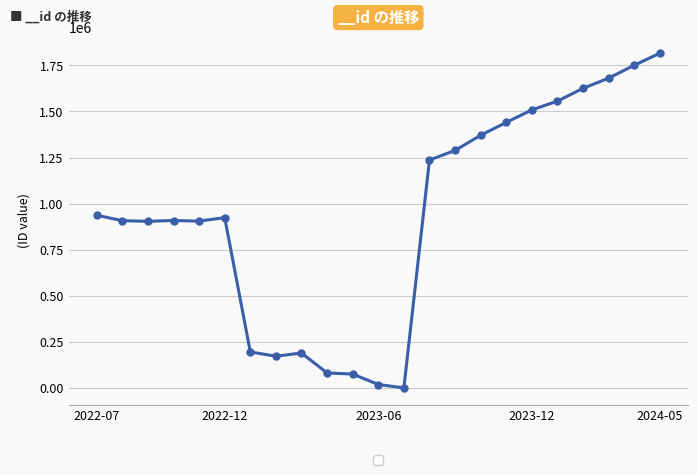

What is the sum of all values?

21494966